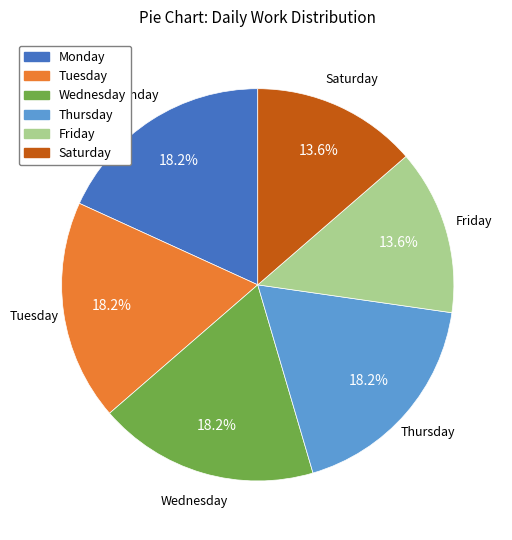

Does any single category account for the majority?

No